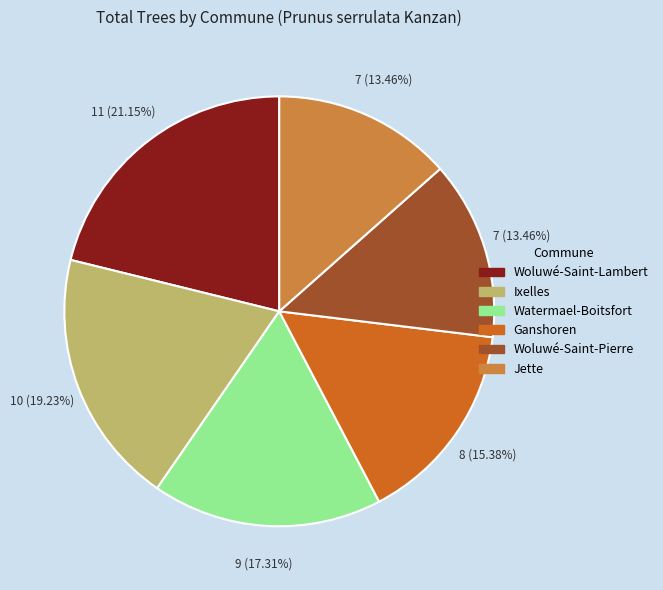

Which has a higher value, Woluwé-Saint-Pierre or Ixelles?

Ixelles